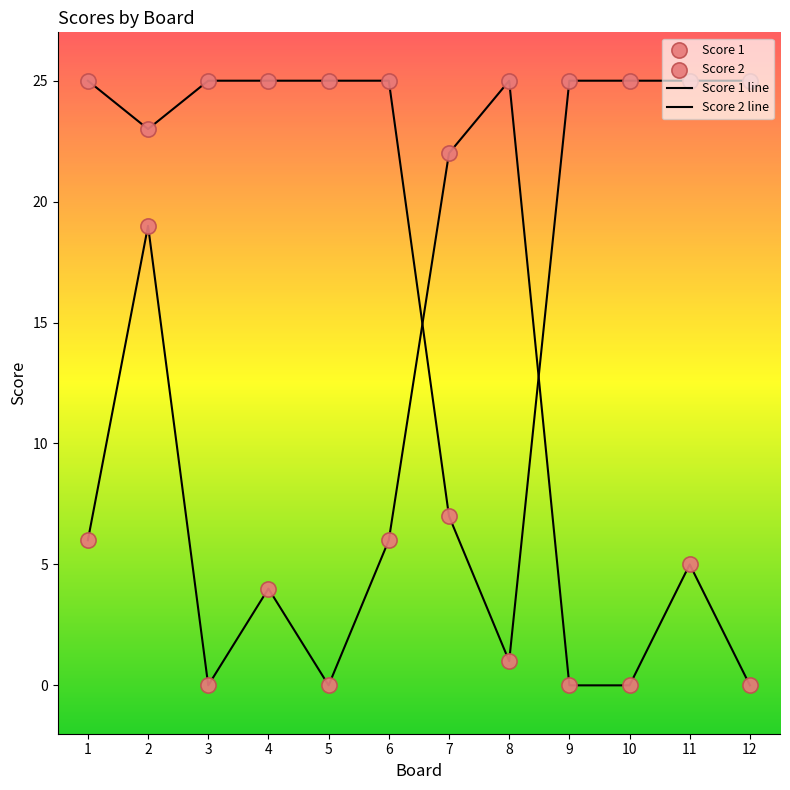

Does the chart have visible grid lines?

No